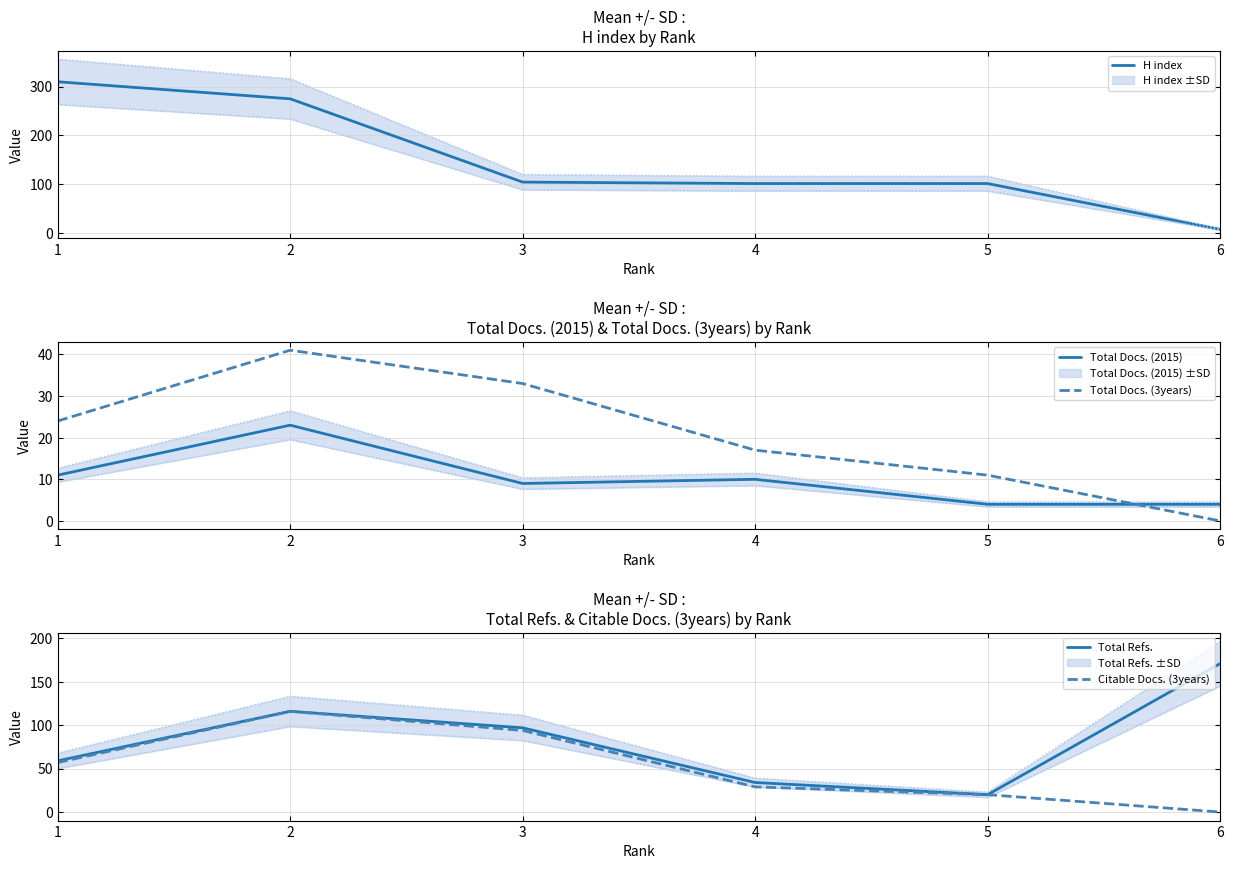

Reading right to left, transcribe all the data shown in this chart.

H index: 7	101	101	104	275	310
Total Docs. (2015): 4	4	10	9	23	11
Total Docs. (3years): 0	11	17	33	41	24
Total Refs.: 171	20	34	97	116	59
Citable Docs. (3years): 0	20	29	94	116	57